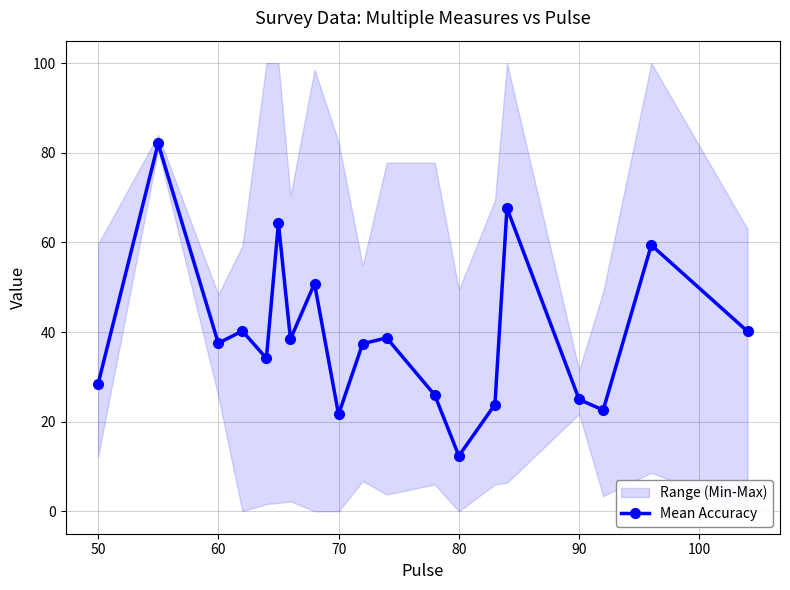

In Mean Accuracy, how many points are lower than both neighbors (excluding endpoints)?

6